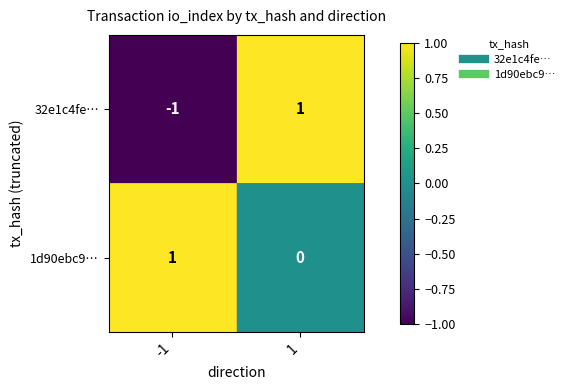

At how many categories does at least one series exceed 0?

2